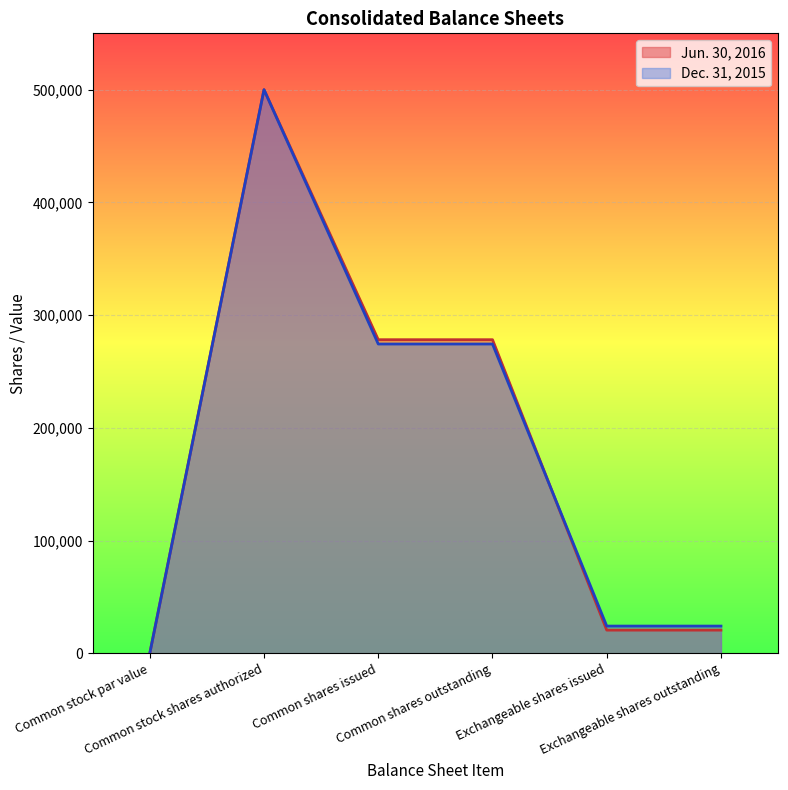

How many distinct data groups are displayed?

2